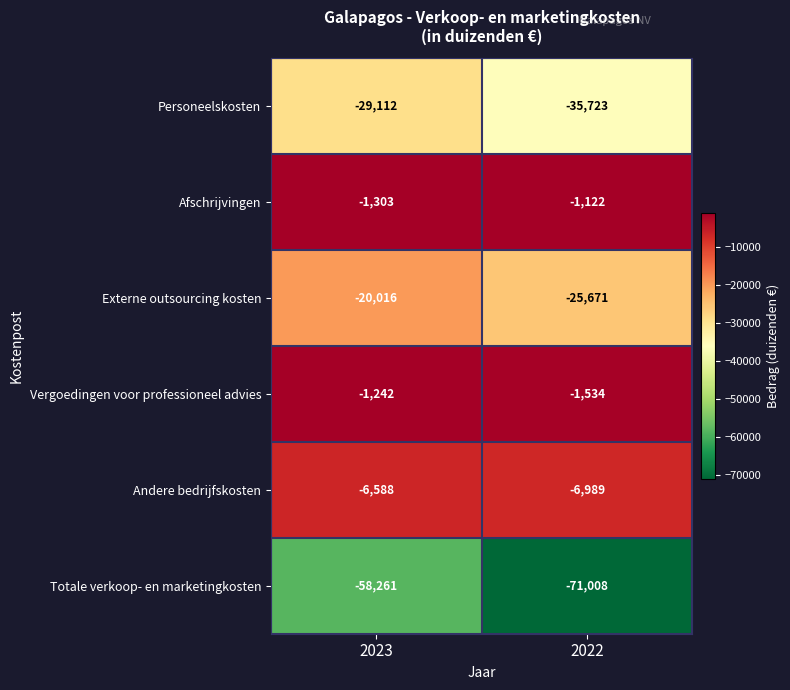

Reading right to left, what are all the values shown in this chart?

Personeelskosten: 2022=-35723	2023=-29112
Afschrijvingen: 2022=-1122	2023=-1303
Externe outsourcing kosten: 2022=-25671	2023=-20016
Vergoedingen voor professioneel advies: 2022=-1534	2023=-1242
Andere bedrijfskosten: 2022=-6989	2023=-6588
Totale verkoop- en marketingkosten: 2022=-71008	2023=-58261